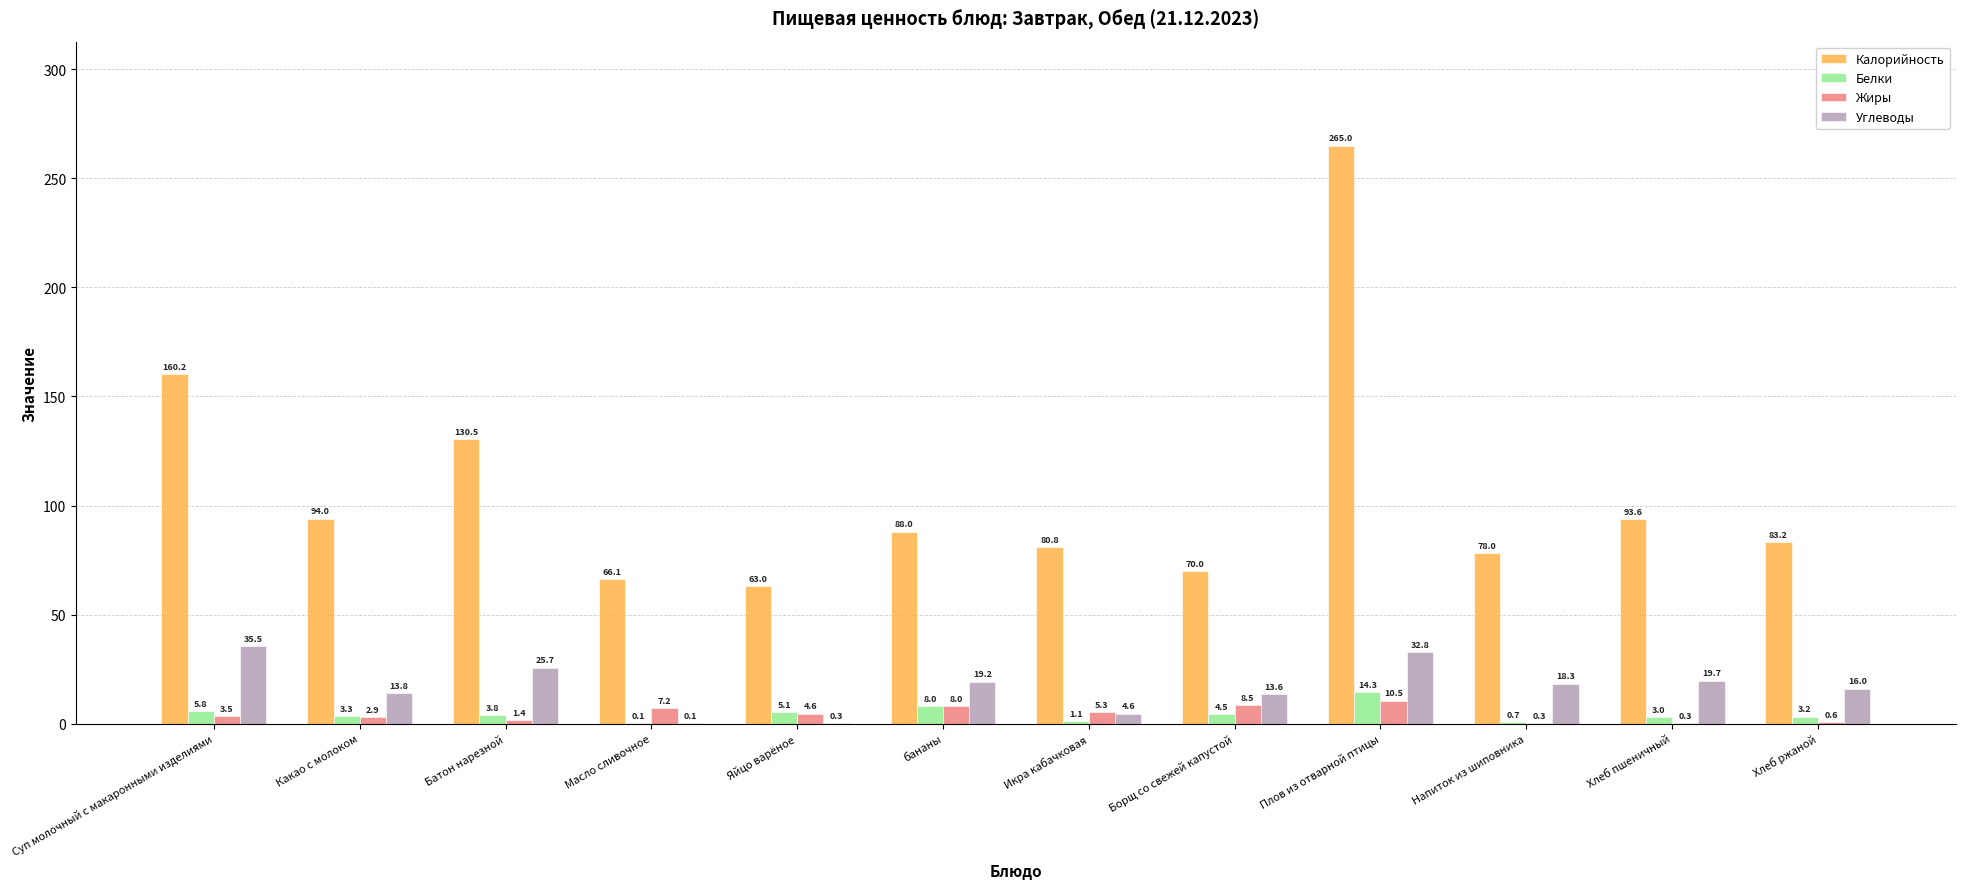

Is it true that Калорийность equals 130.5 at Батон нарезной?

True